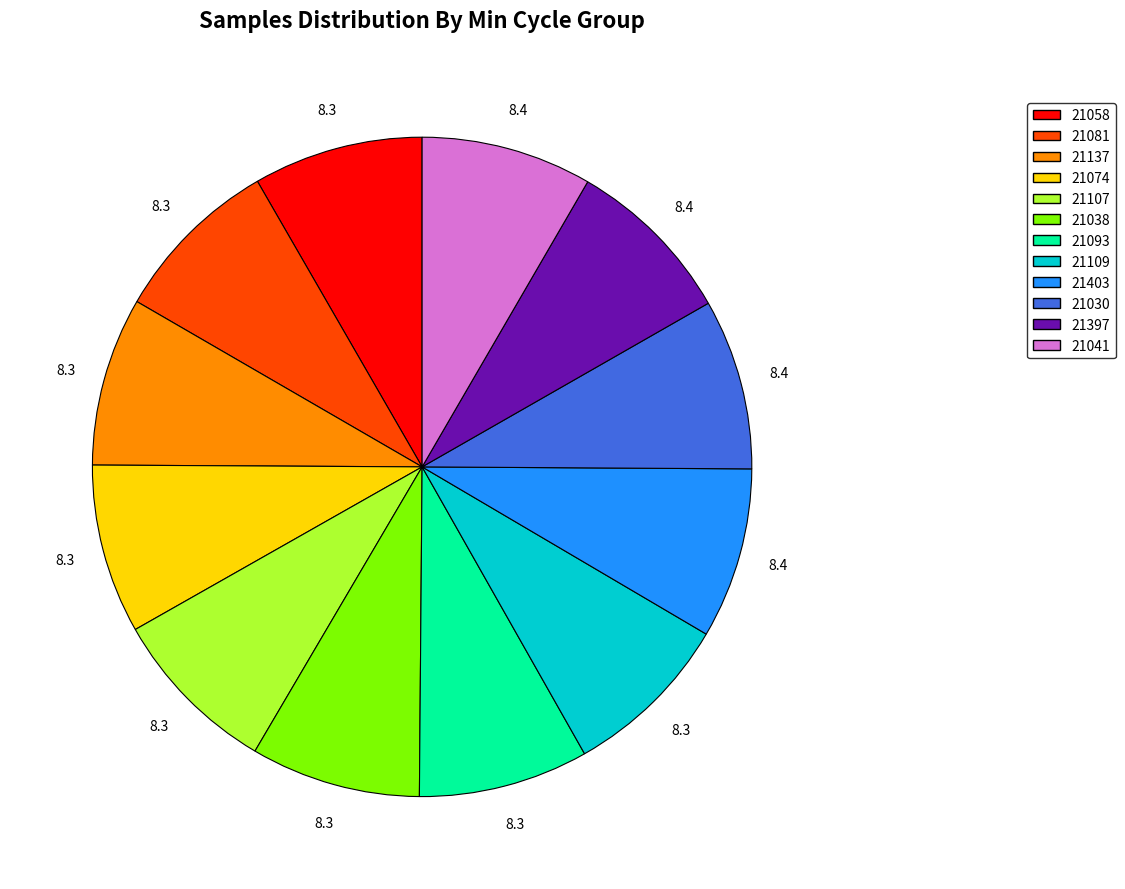

Is there a majority slice in this chart?

No